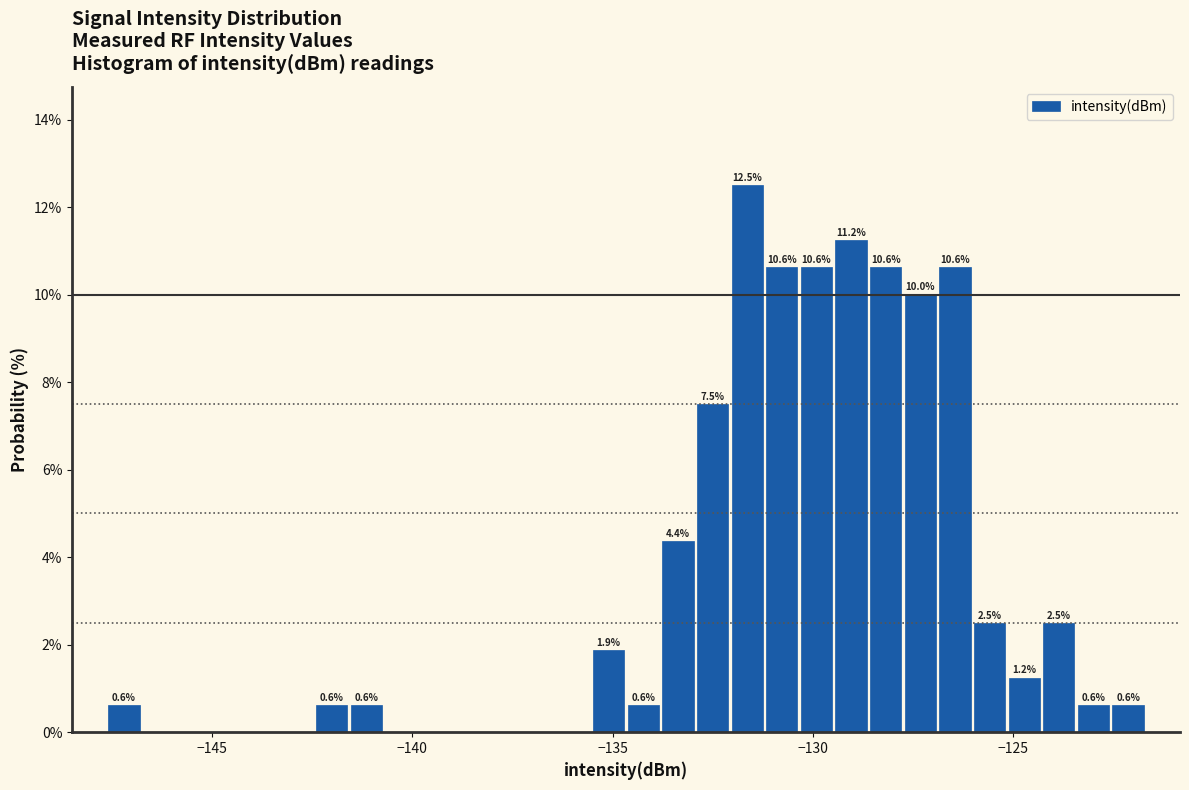

Around what value on the x-axis is the tallest bar? Give the approximate position of its centre, as read against the axis.

-131.5